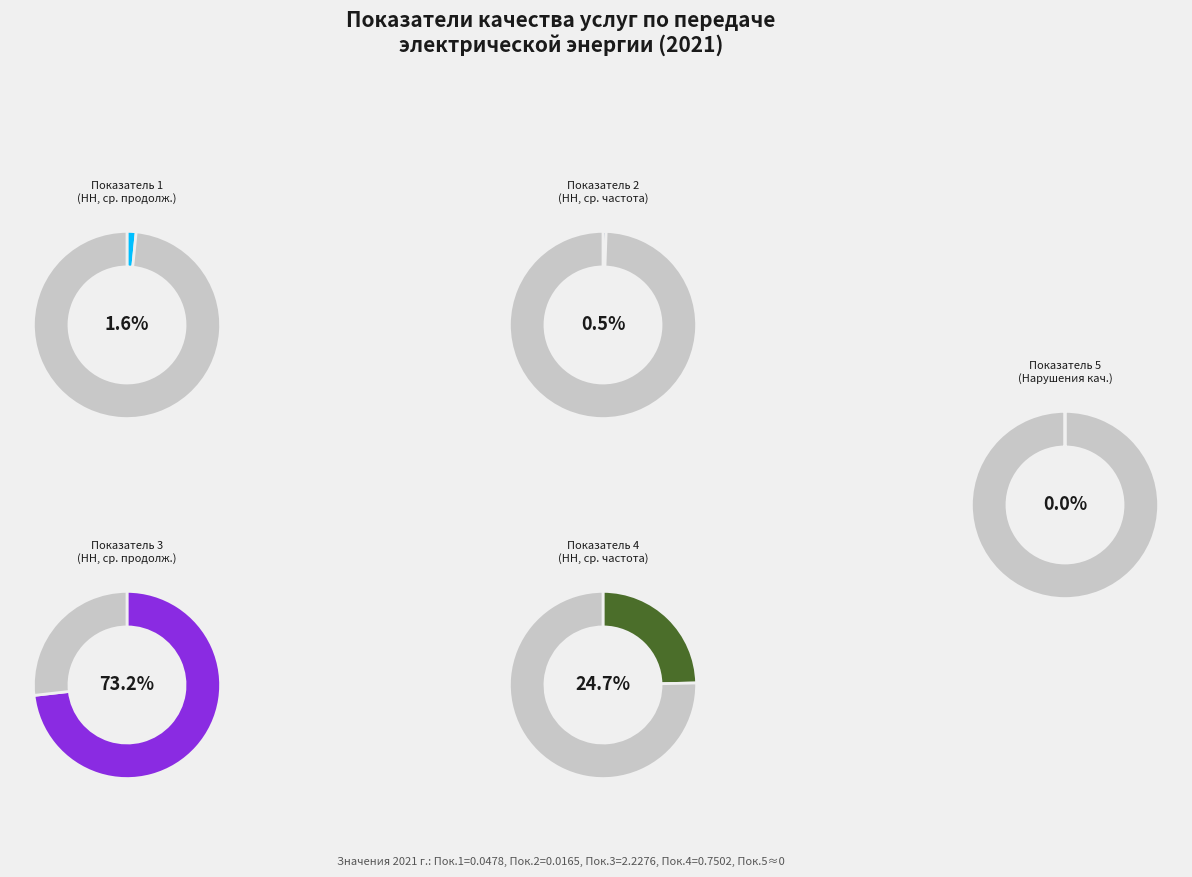

To the nearest percent, what is the difference between the largest and smallest slice percentages?

73%